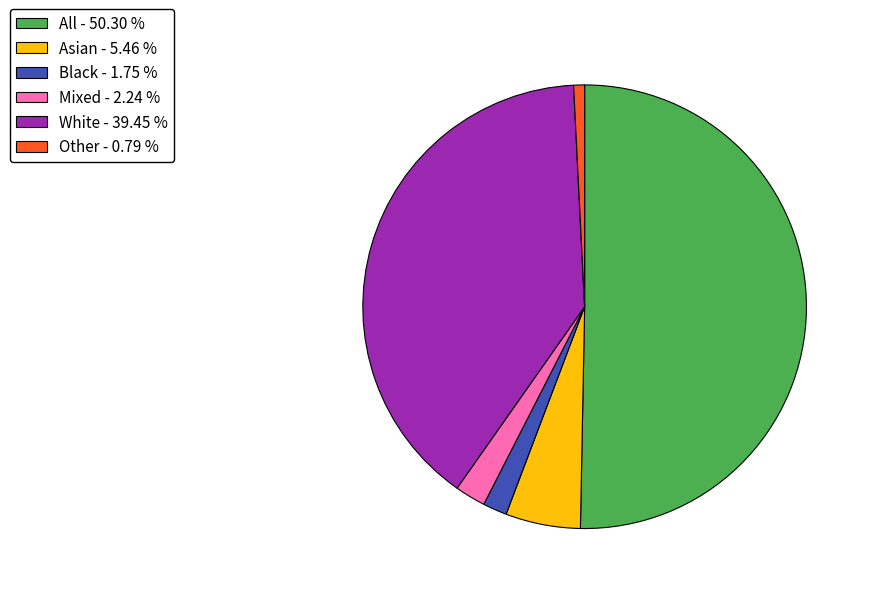

Does Other - 0.79 % account for over 50% of the chart?

No